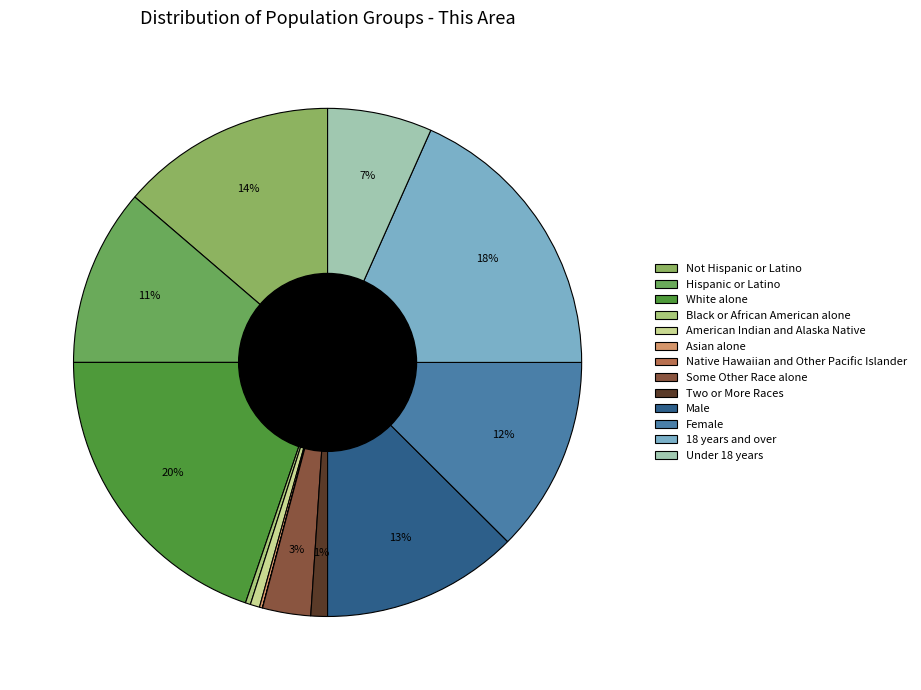

To the nearest percent, what is the difference between the 18 years and over and Hispanic or Latino slice percentages?

7%